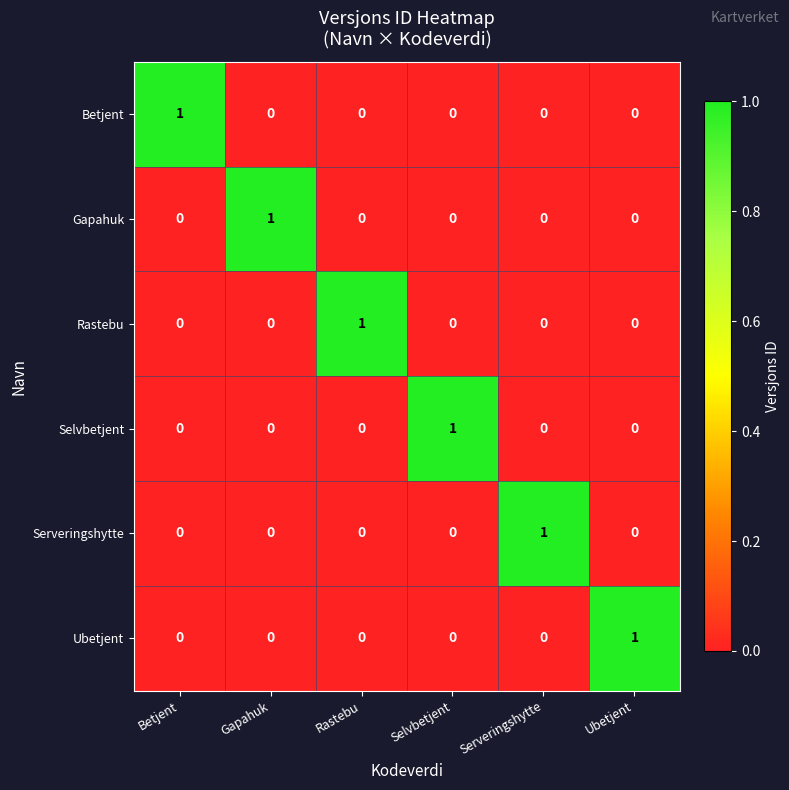

How many Gapahuk values are between 0 and 1?

6